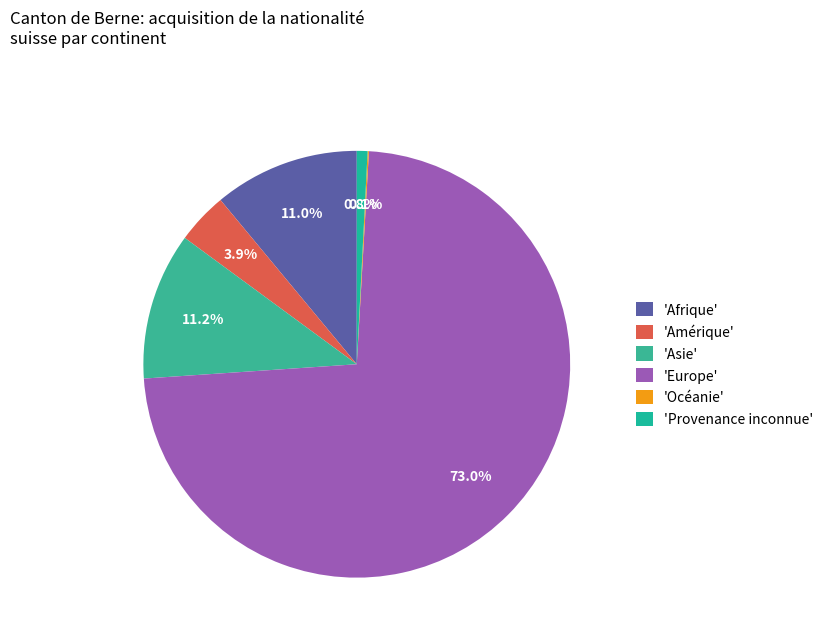

Rank the categories by value from highest to lowest.

Europe, Asie, Afrique, Amérique, Provenance inconnue, Océanie